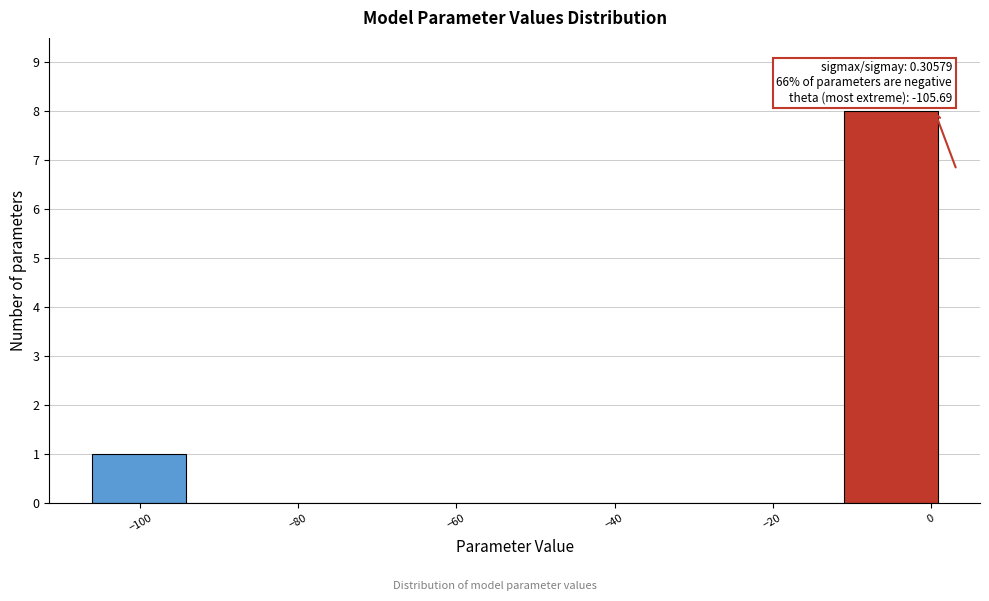

Over which range of the x-axis is the bar tallest?

-10 to 0